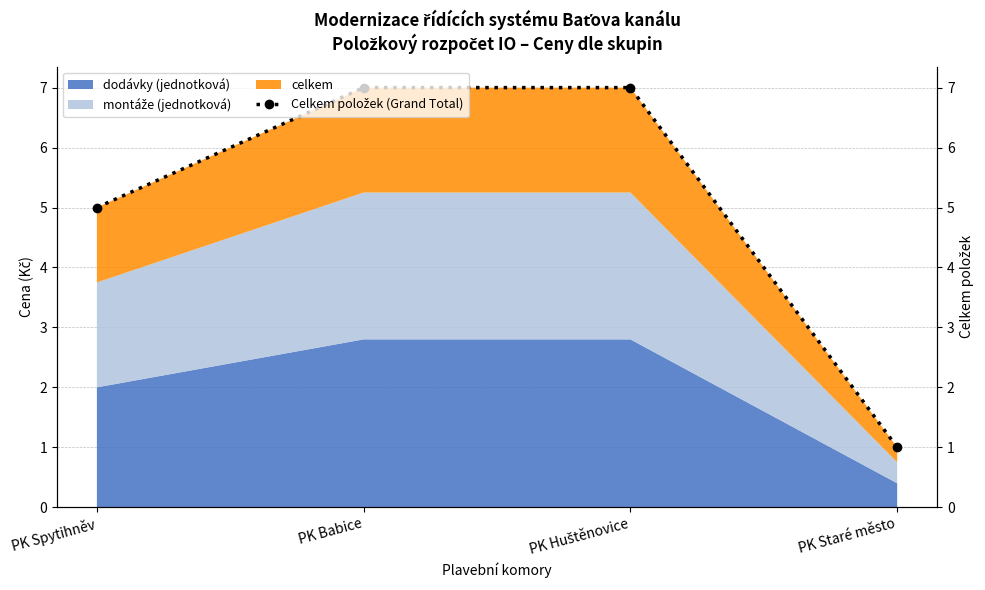

The chart shows a value of 7 at PK Babice. True or false?

True